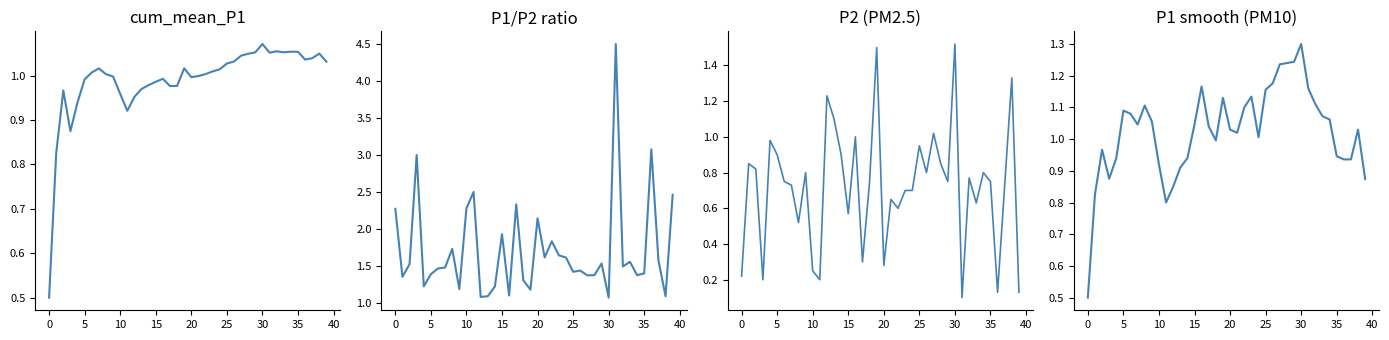

Is it true that cum_mean_P1 equals 1.0 at 18?

True